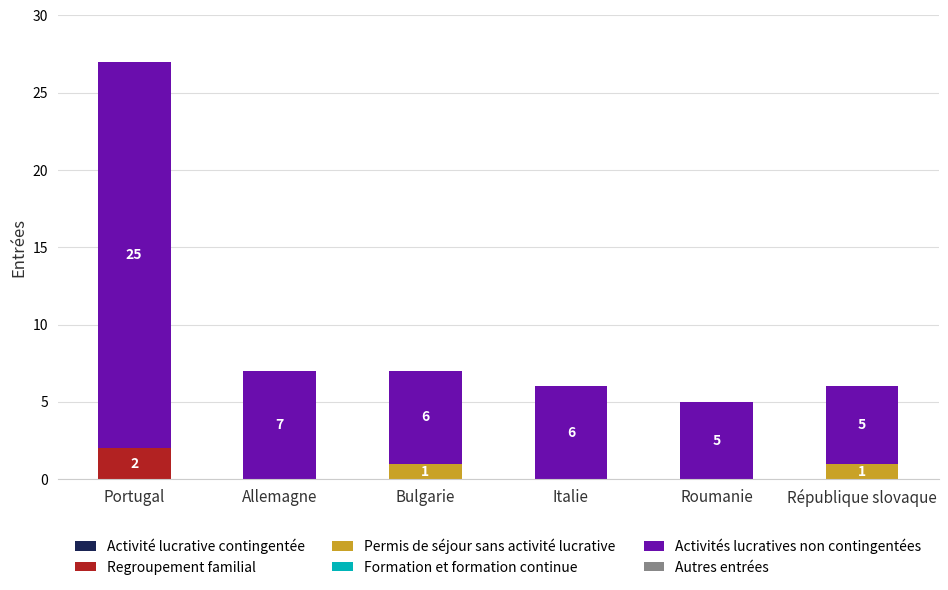

What is the total value across all series at Roumanie?

5